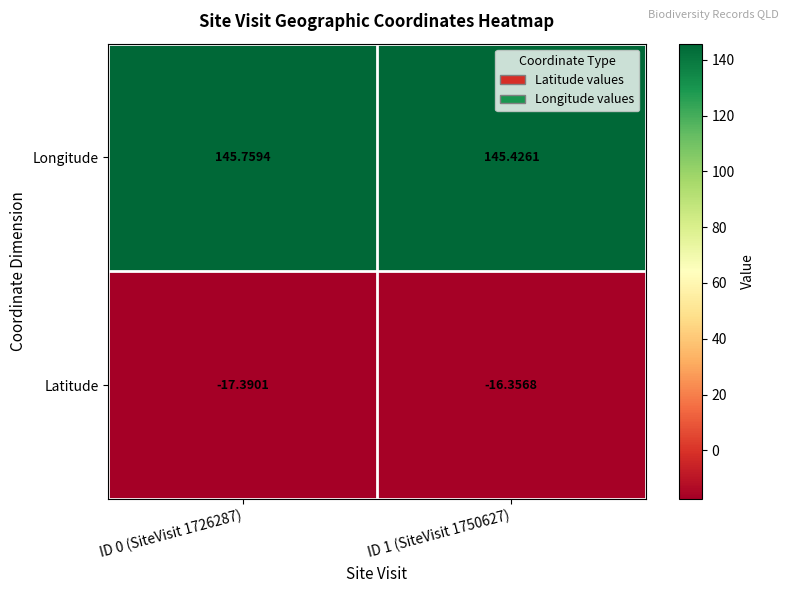

Which series changed the most between ID 0 (SiteVisit 1726287) and ID 1 (SiteVisit 1750627)?

Latitude